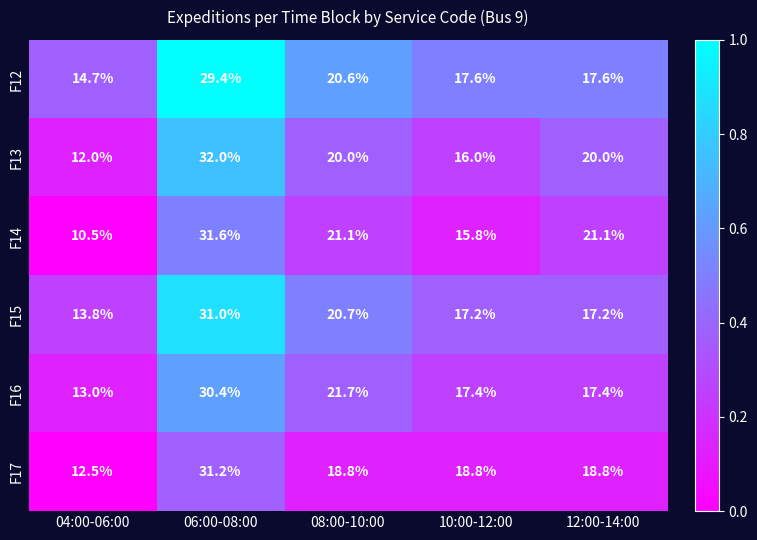

Reading left to right, list all the values displayed in this chart.

F12: 04:00-06:00=14.7	06:00-08:00=29.4	08:00-10:00=20.6	10:00-12:00=17.6	12:00-14:00=17.6
F13: 04:00-06:00=12.0	06:00-08:00=32.0	08:00-10:00=20.0	10:00-12:00=16.0	12:00-14:00=20.0
F14: 04:00-06:00=10.5	06:00-08:00=31.6	08:00-10:00=21.1	10:00-12:00=15.8	12:00-14:00=21.1
F15: 04:00-06:00=13.8	06:00-08:00=31.0	08:00-10:00=20.7	10:00-12:00=17.2	12:00-14:00=17.2
F16: 04:00-06:00=13.0	06:00-08:00=30.4	08:00-10:00=21.7	10:00-12:00=17.4	12:00-14:00=17.4
F17: 04:00-06:00=12.5	06:00-08:00=31.2	08:00-10:00=18.8	10:00-12:00=18.8	12:00-14:00=18.8